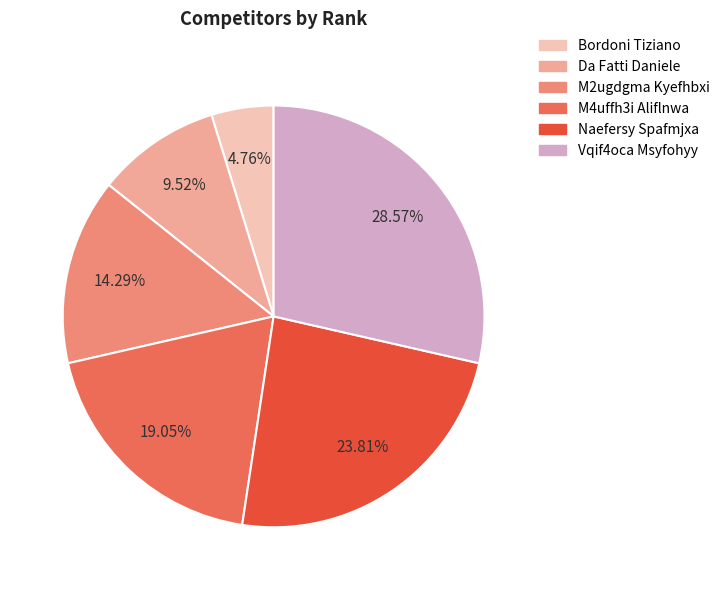

Is there a majority slice in this chart?

No